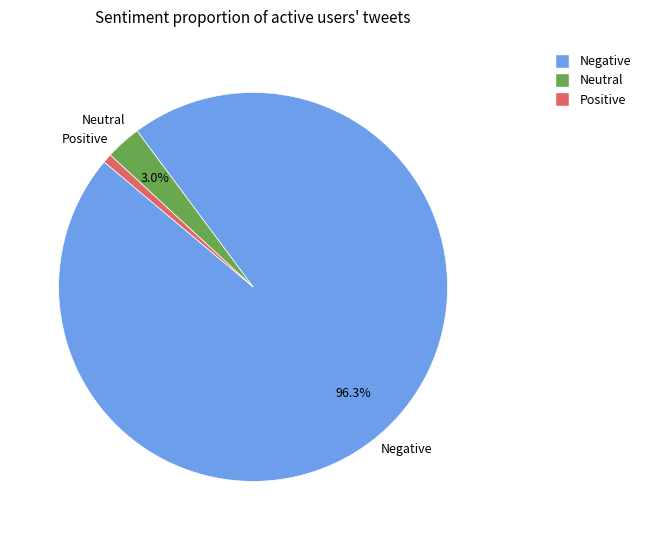

Does any single category account for the majority?

Yes